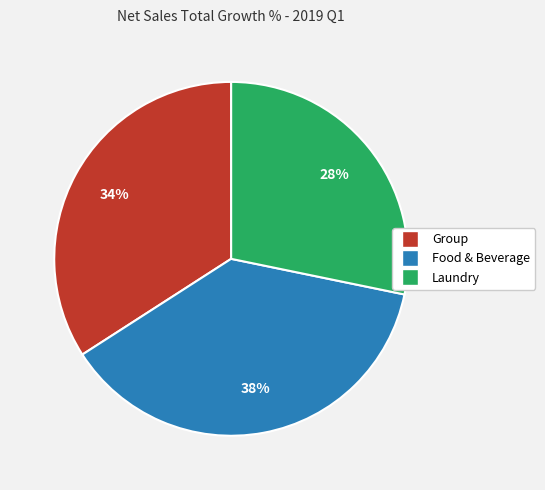

Approximately how many times larger is the value at Group compared to Food & Beverage?

0.9